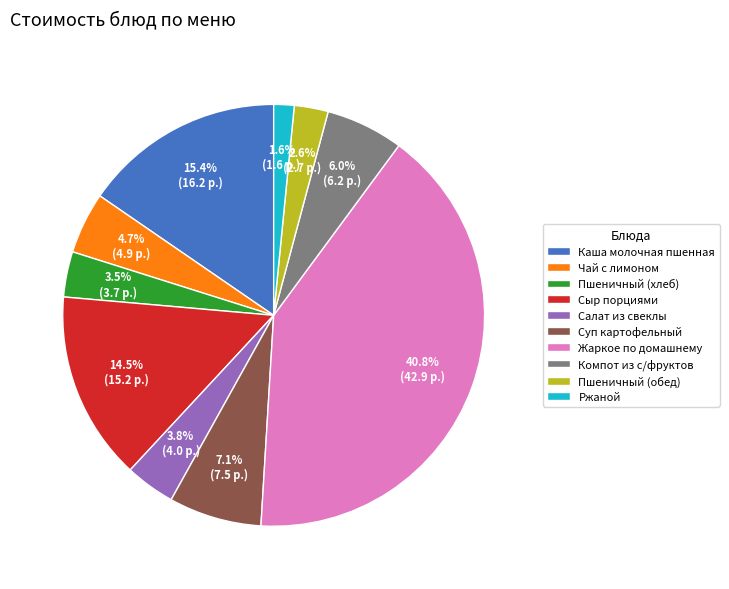

How many slices are in this pie chart?

10